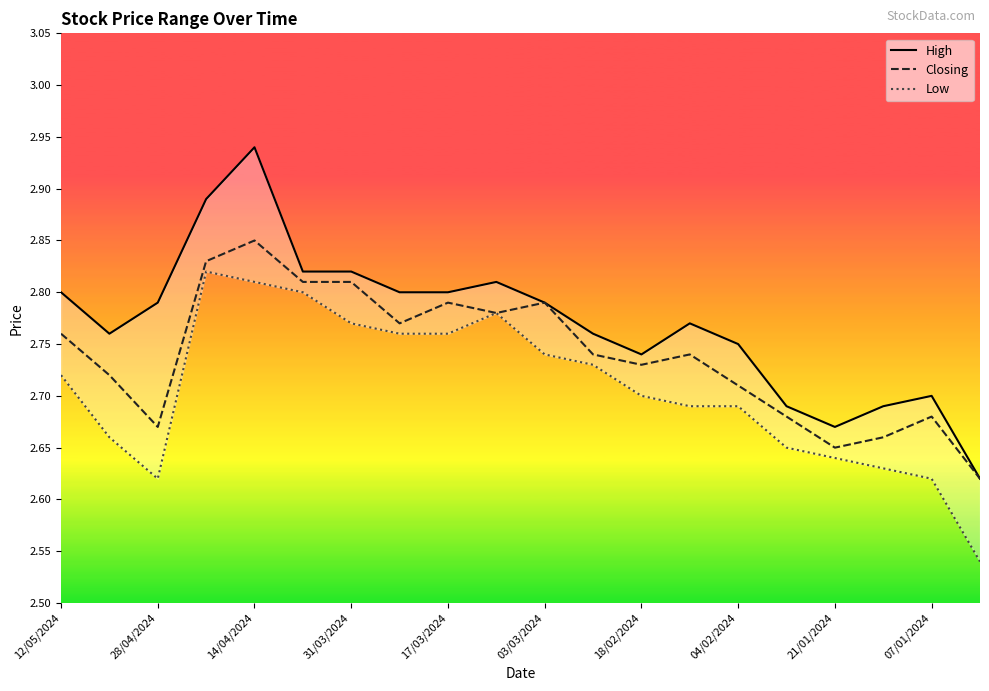

True or false: High and Closing intersect in this chart.

False